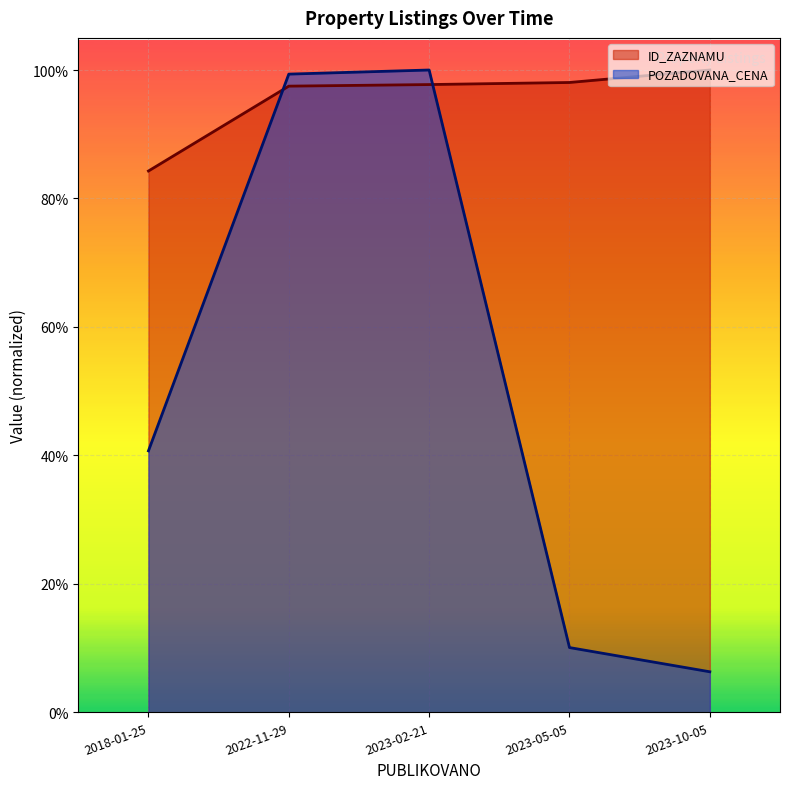

Between 2018-01-25 and 2022-11-29, which series saw the biggest shift?

POZADOVANA_CENA